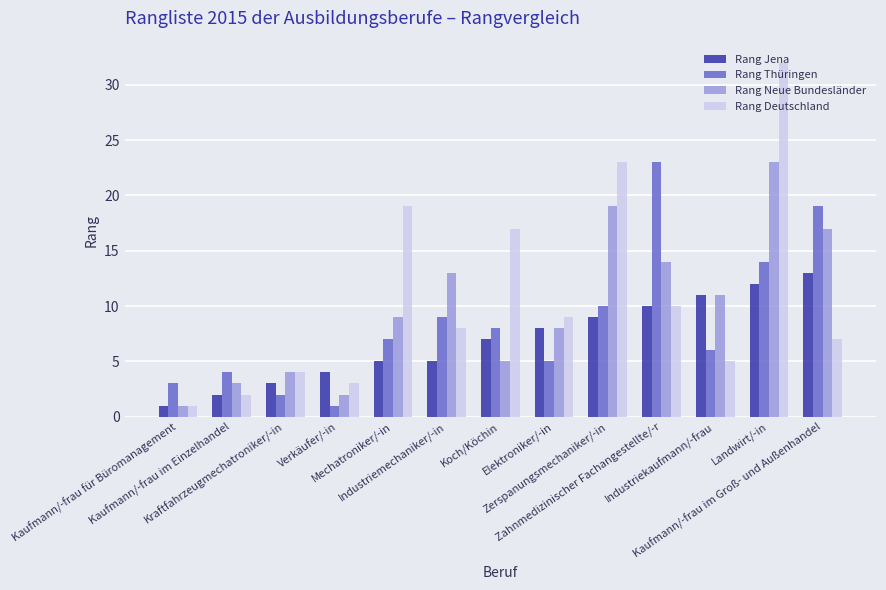

Is the value of Rang Jena at Zerspanungsmechaniker/-in greater than the value of Rang Neue Bundesländer at Industriemechaniker/-in?

No